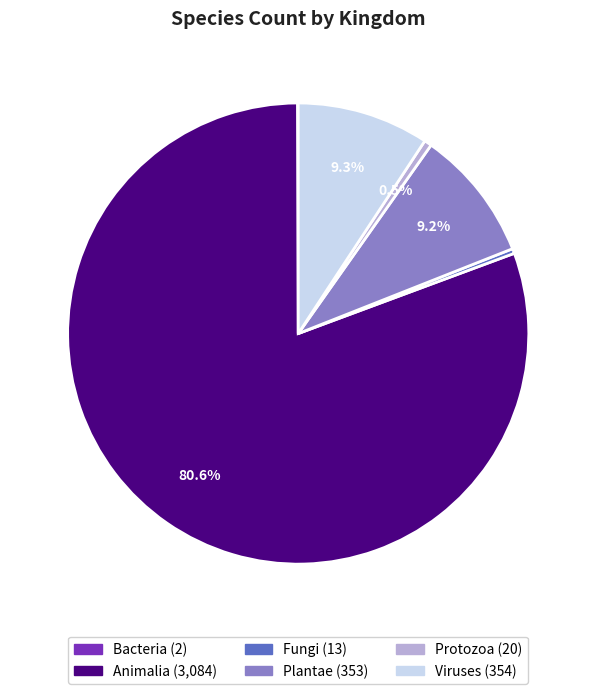

Is there any slice that represents more than half of the pie?

Yes